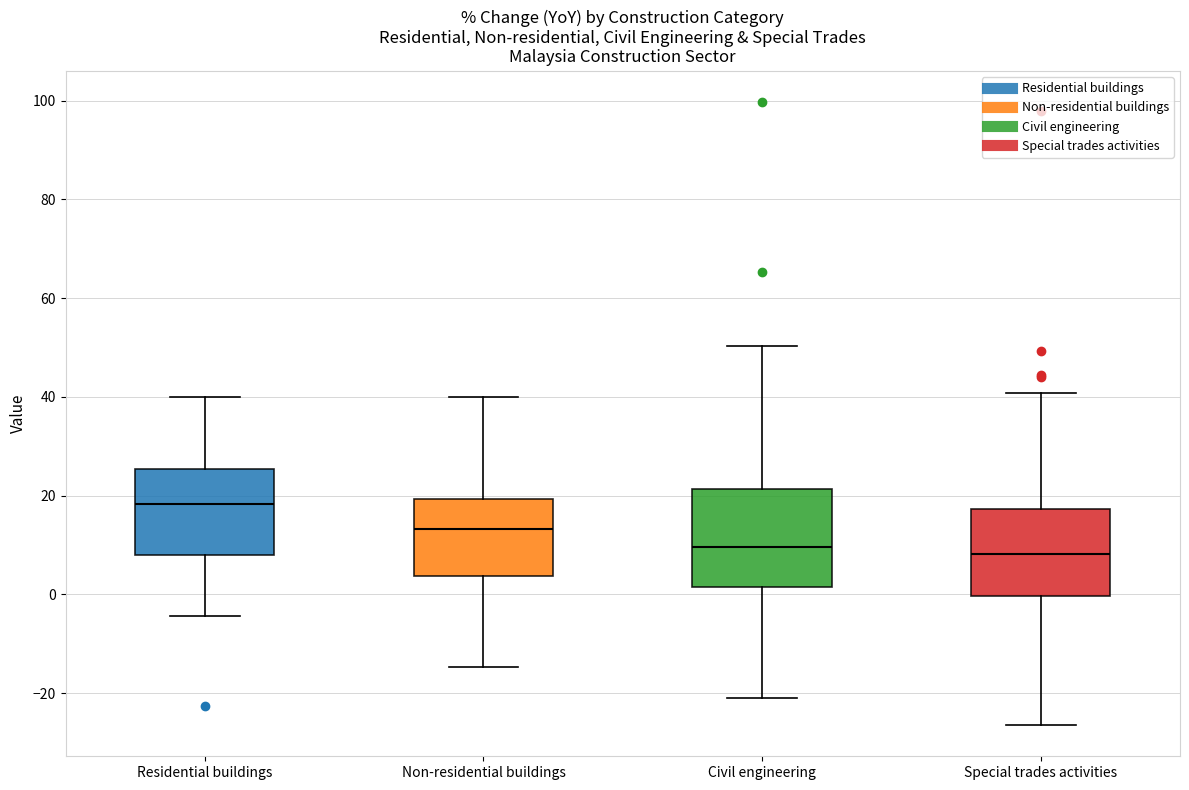

Reading left to right, read every box against the y-axis: the position of its median line, the range the box covers, and the ends of its whiskers. The values are not printed on the chart, so give them approximately, as read against the axis.

Residential buildings: median 18, box 8 to 26, whiskers -4 to 40
Non-residential buildings: median 14, box 4 to 20, whiskers -14 to 40
Civil engineering: median 10, box 2 to 22, whiskers -22 to 50
Special trades activities: median 8, box 0 to 18, whiskers -26 to 40